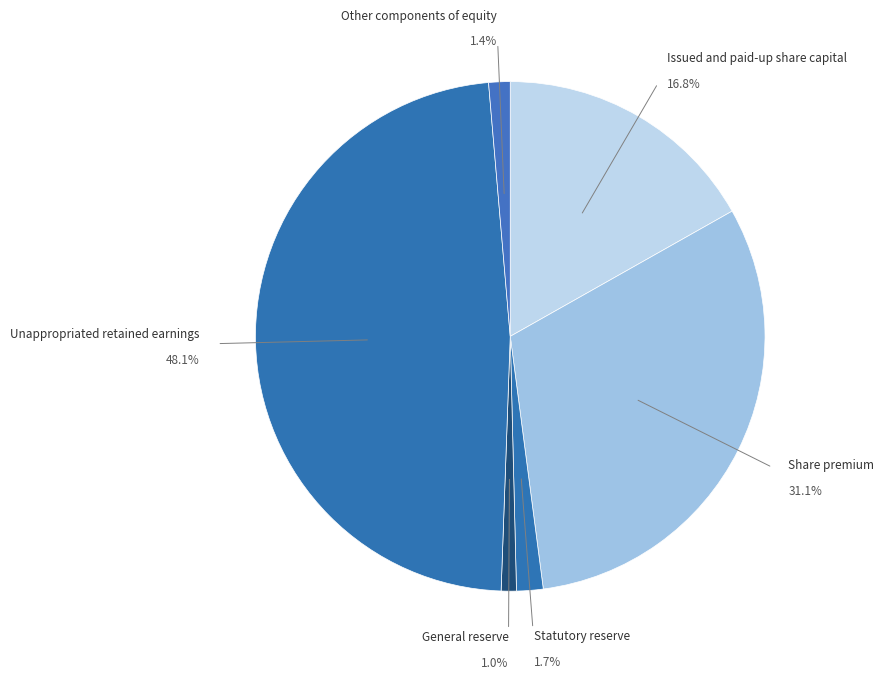

Count the number of slices in the pie.

6